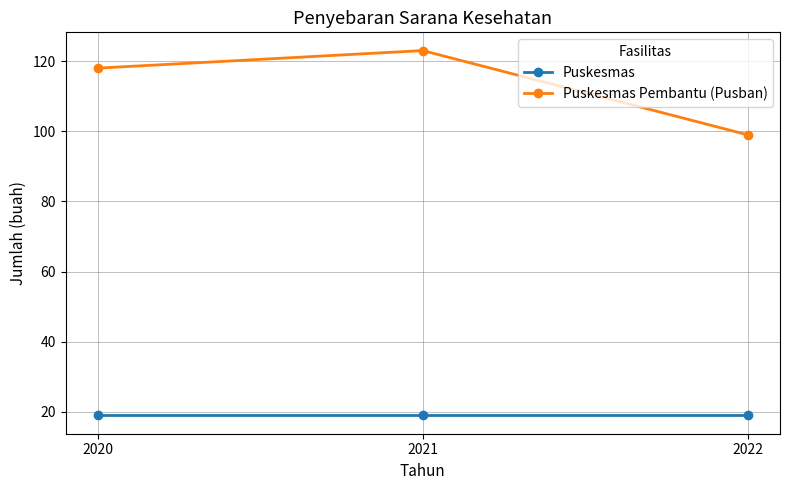

Which series has the largest total across all categories?

Puskesmas Pembantu (Pusban)